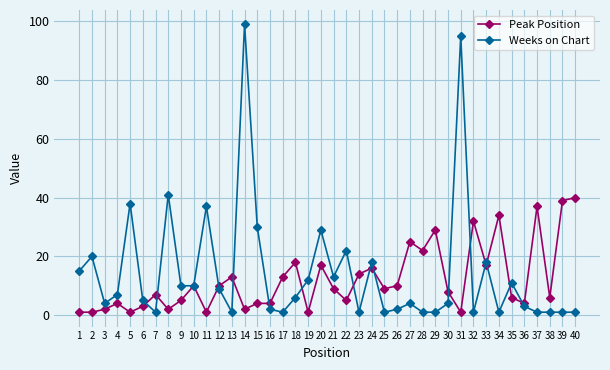

What are all the series names shown in the legend?

Peak Position, Weeks on Chart